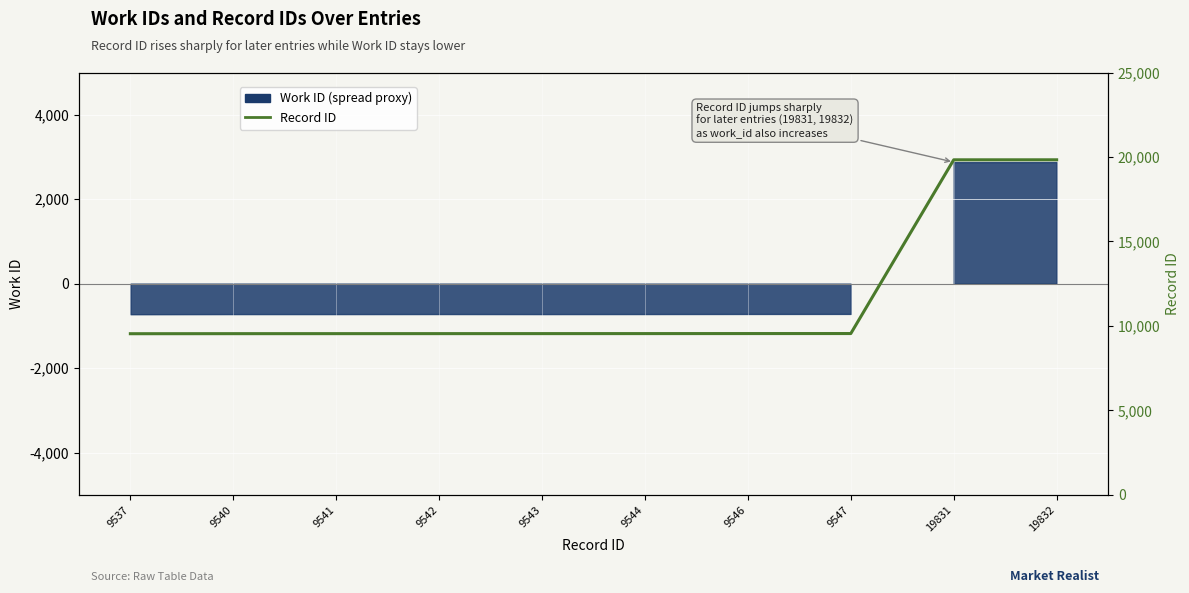

How many categories are shown in the chart?

10